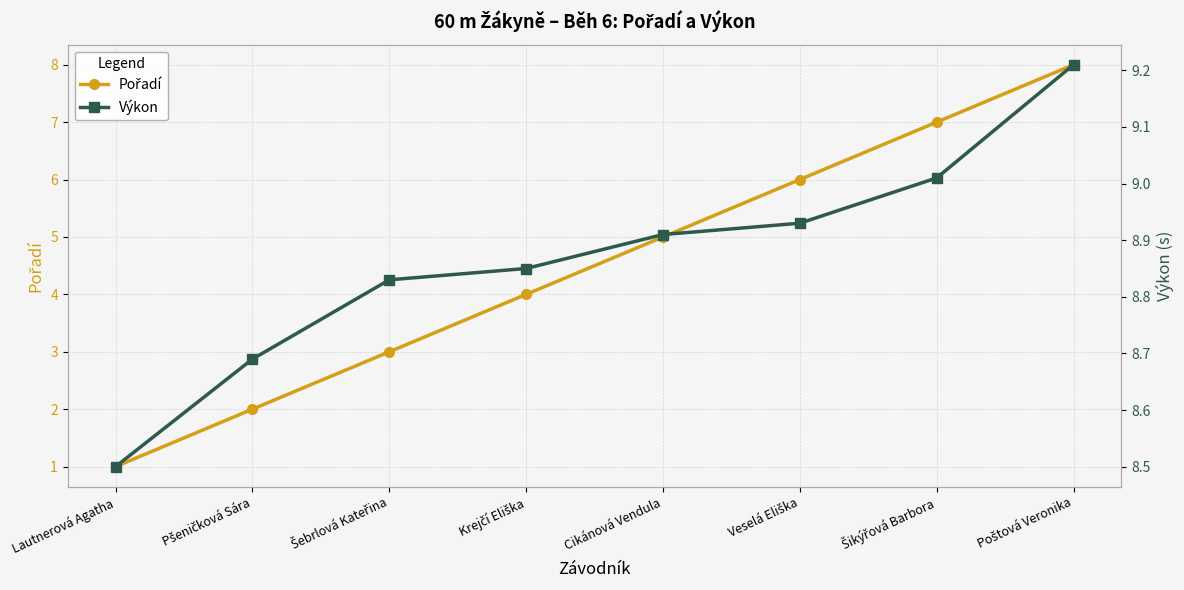

Where is Výkon nearest to the value 8?

Lautnerová Agatha